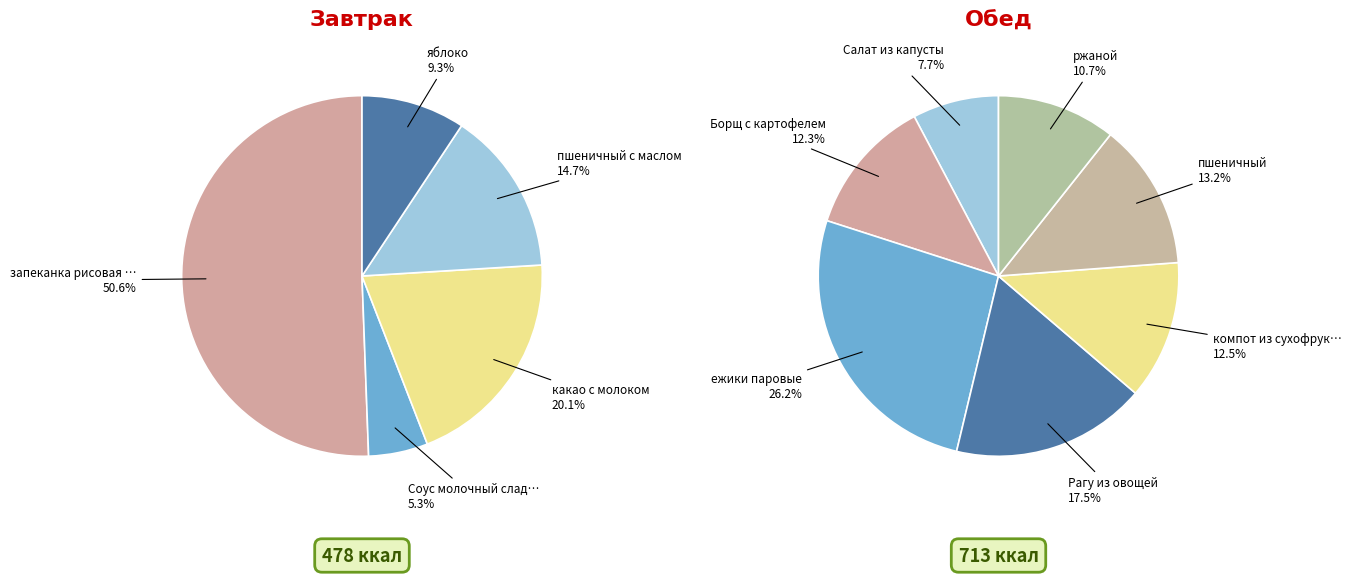

Is пшеничный с маслом the majority of the pie?

No